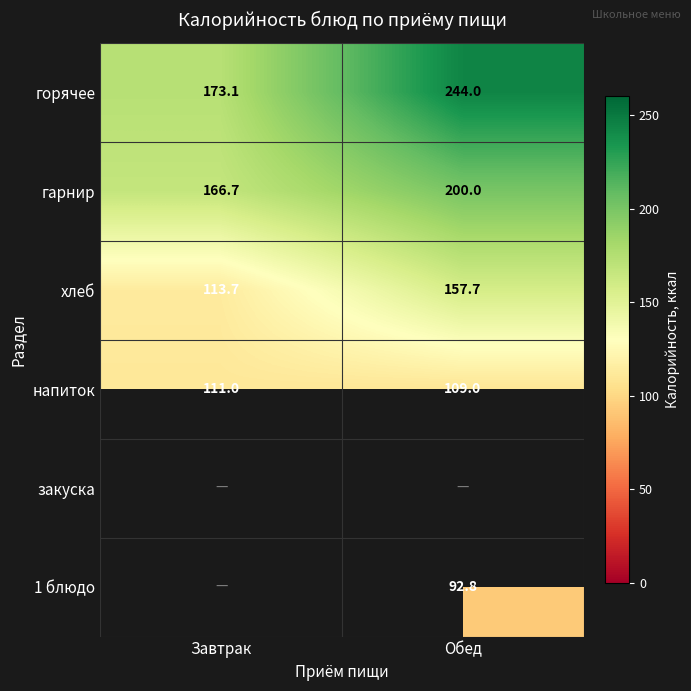

True or false: хлеб has a value of 189.5 at Завтрак.

False